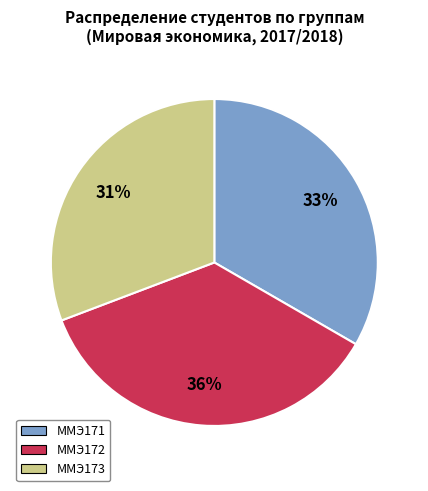

To the nearest percent, what is the average slice percentage?

33%